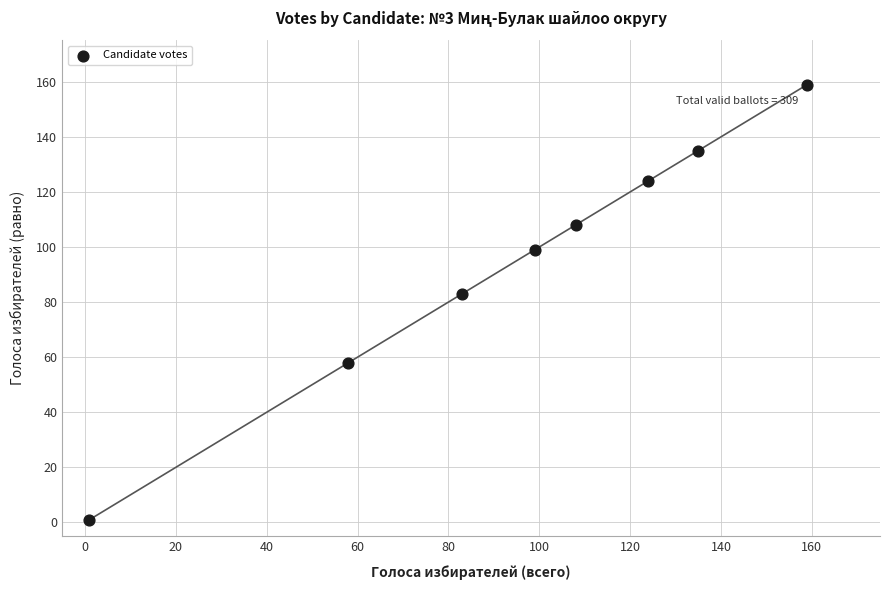

What is the average Y value?

96